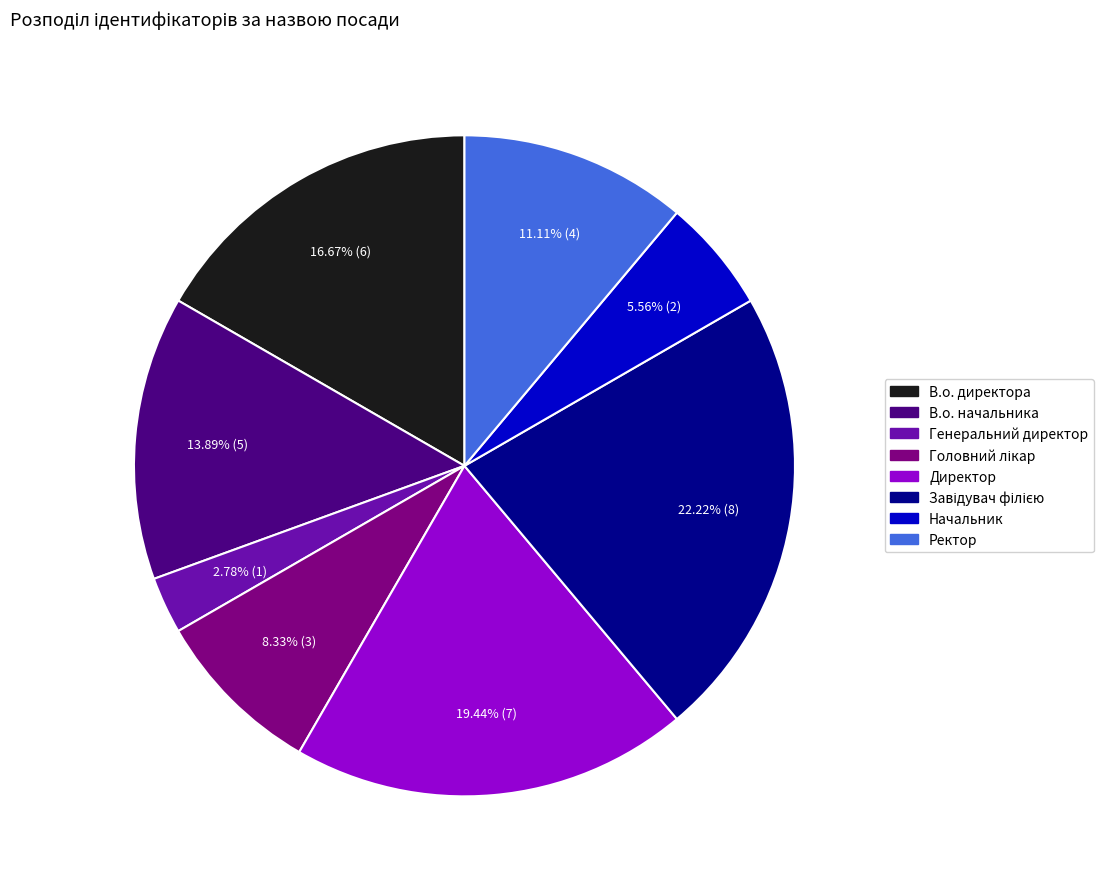

Which slice is the smallest?

Генеральний директор